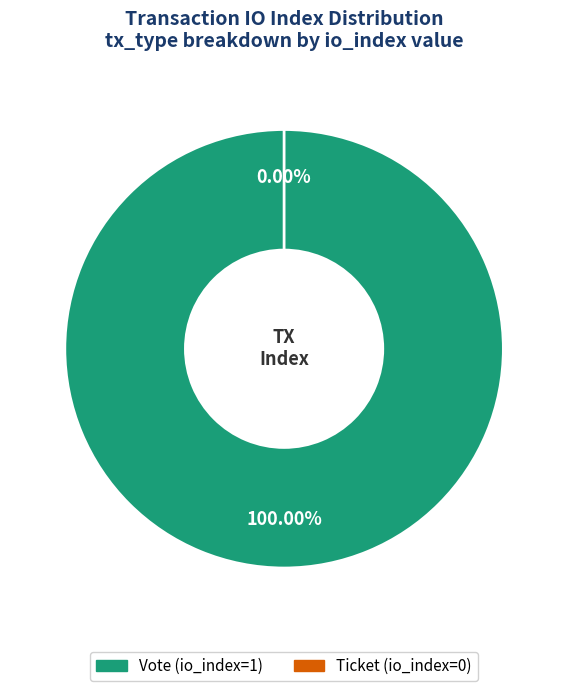

Which slice is the largest?

Vote (io_index=1)